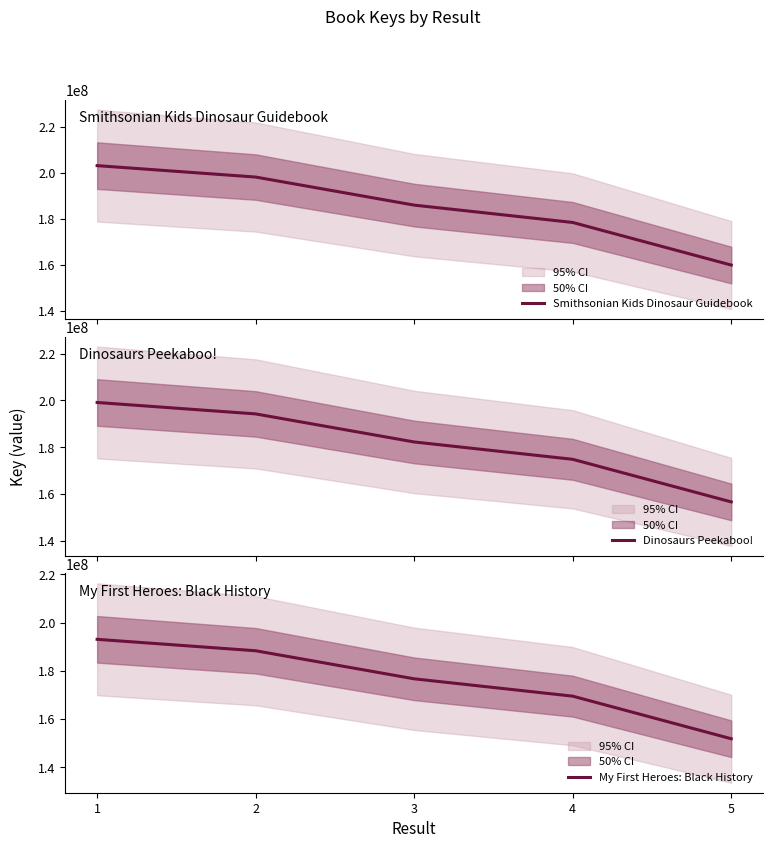

Is the value of Smithsonian Kids Dinosaur Guidebook at 4 greater than the value of Dinosaurs Peekaboo! at 1?

No